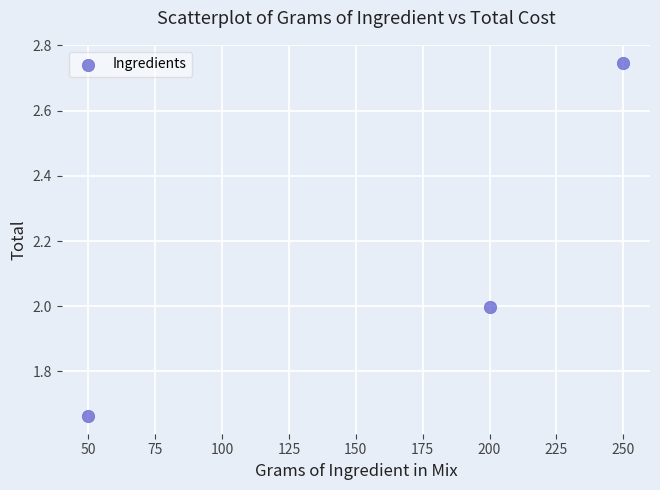

What is the range of X values (max minus min)?

200.0